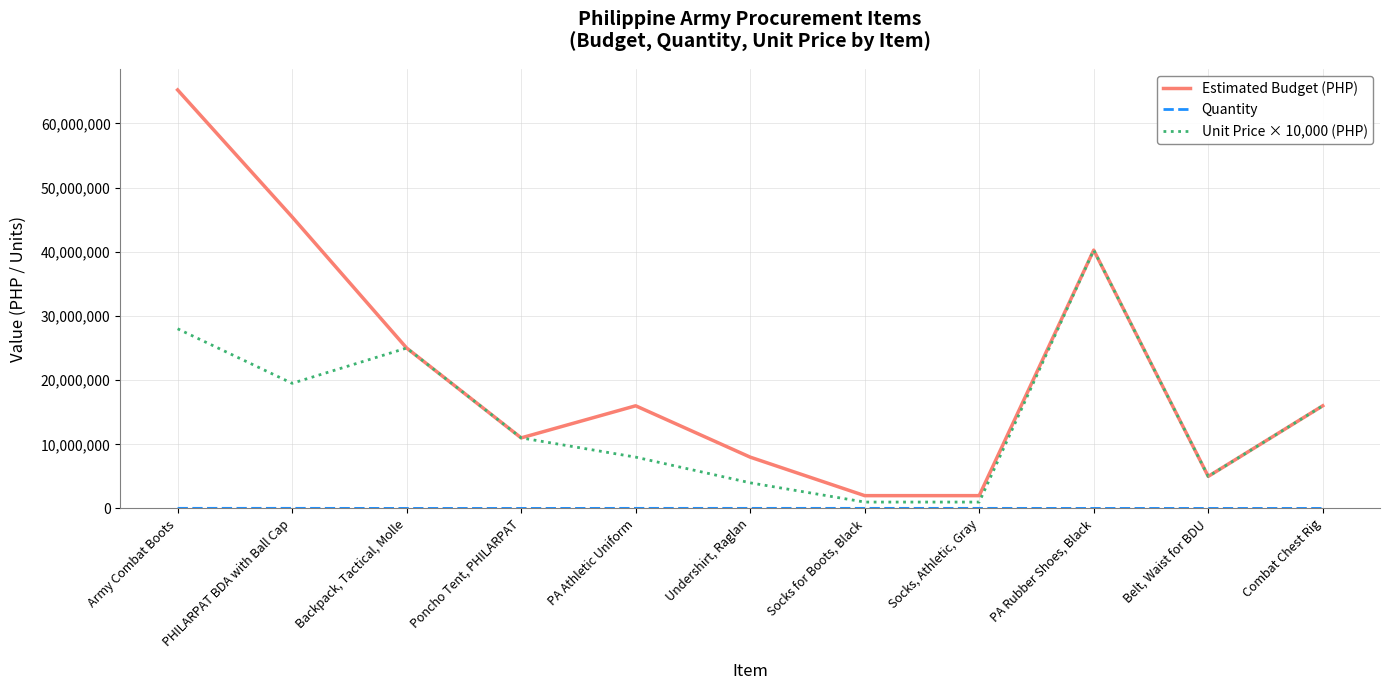

The Unit Price × 10,000 (PHP) series shows 19500000 at PHILARPAT BDA with Ball Cap. True or false?

True